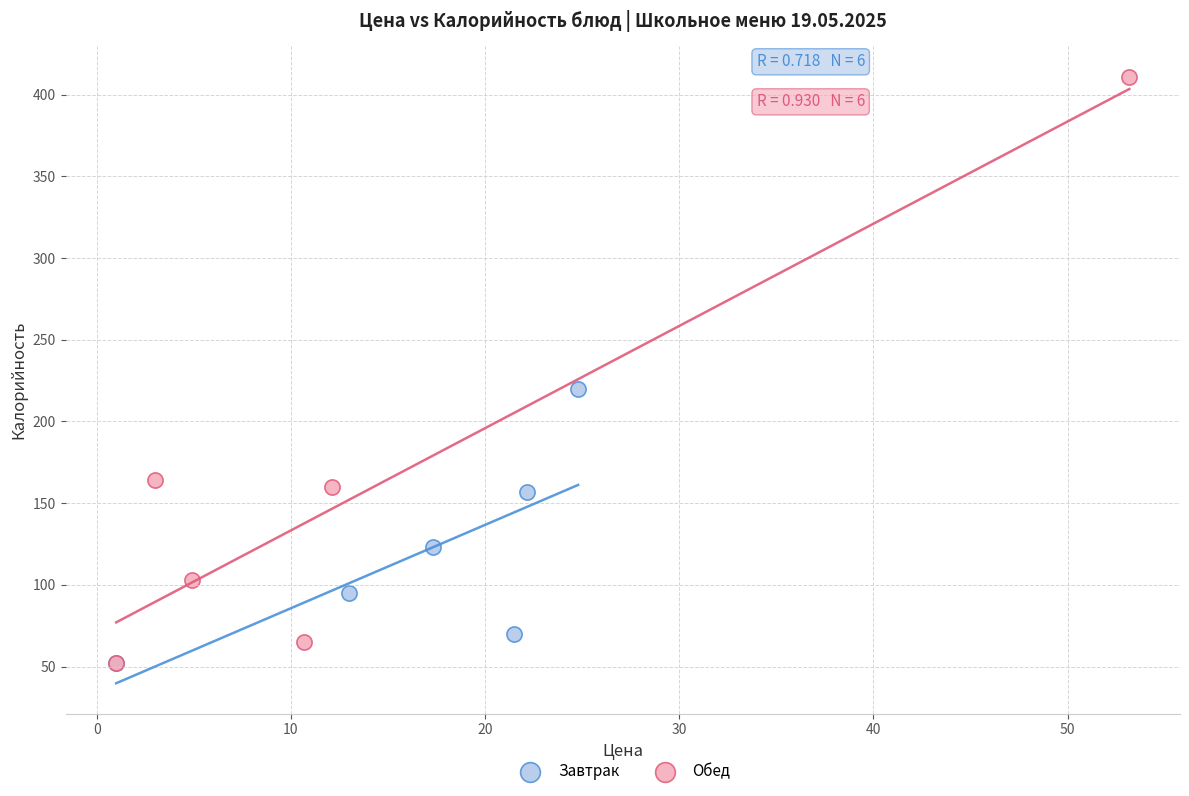

Which series has the widest spread of Y values?

Обед